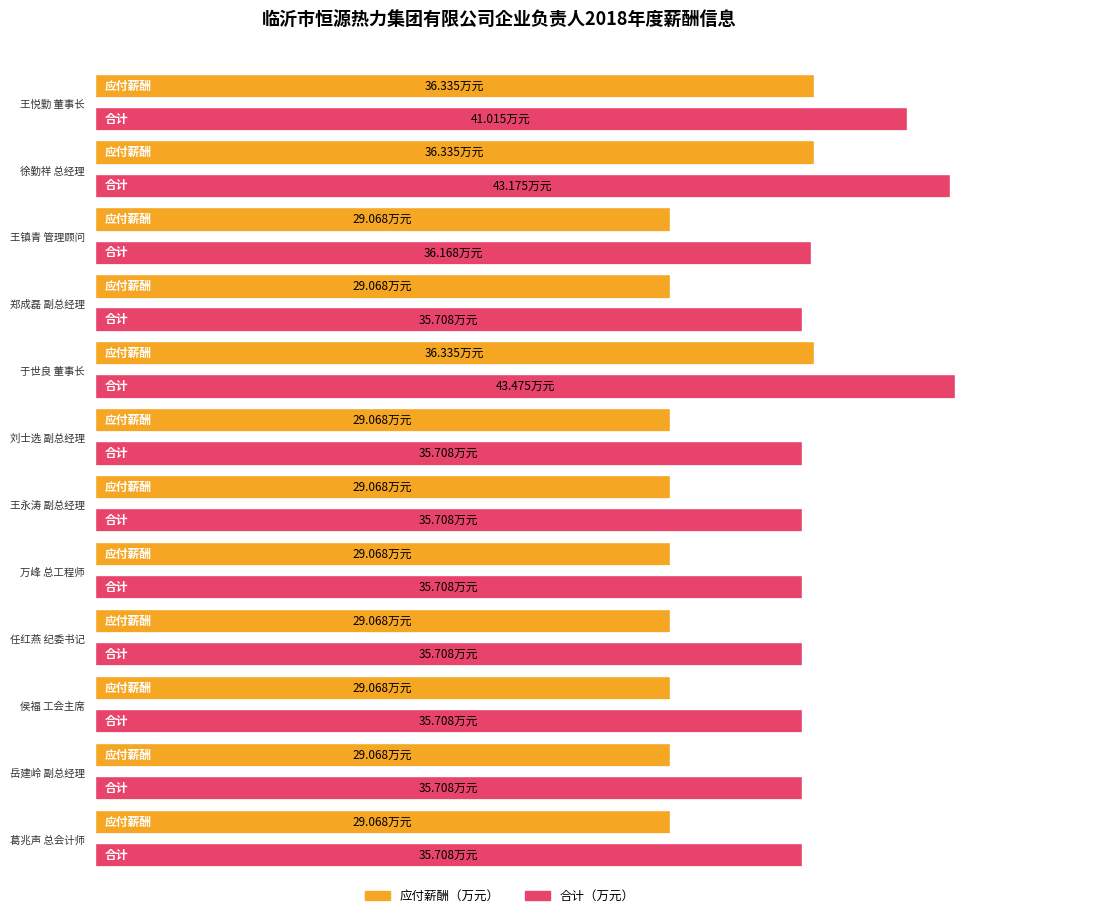

Between 万峰
总工程师 and 岳建岭
副总经理, which series saw the biggest shift?

应付薪酬（万元）